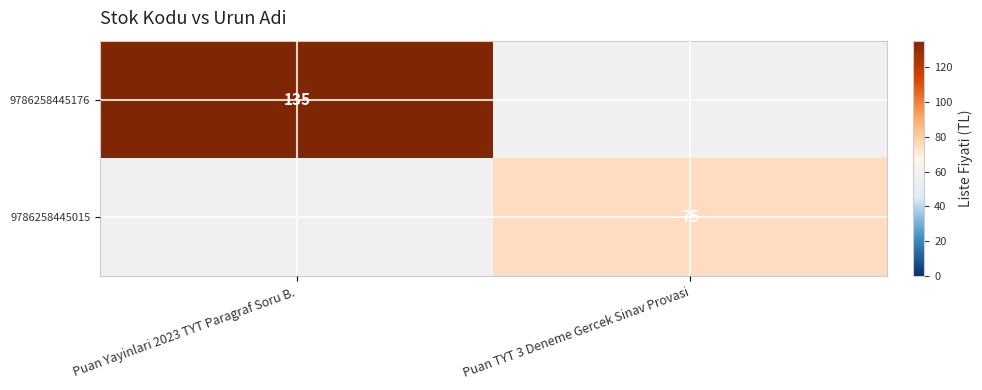

The 9786258445015 series shows 75 at Puan TYT 3 Deneme Gercek Sinav Provasi. True or false?

True